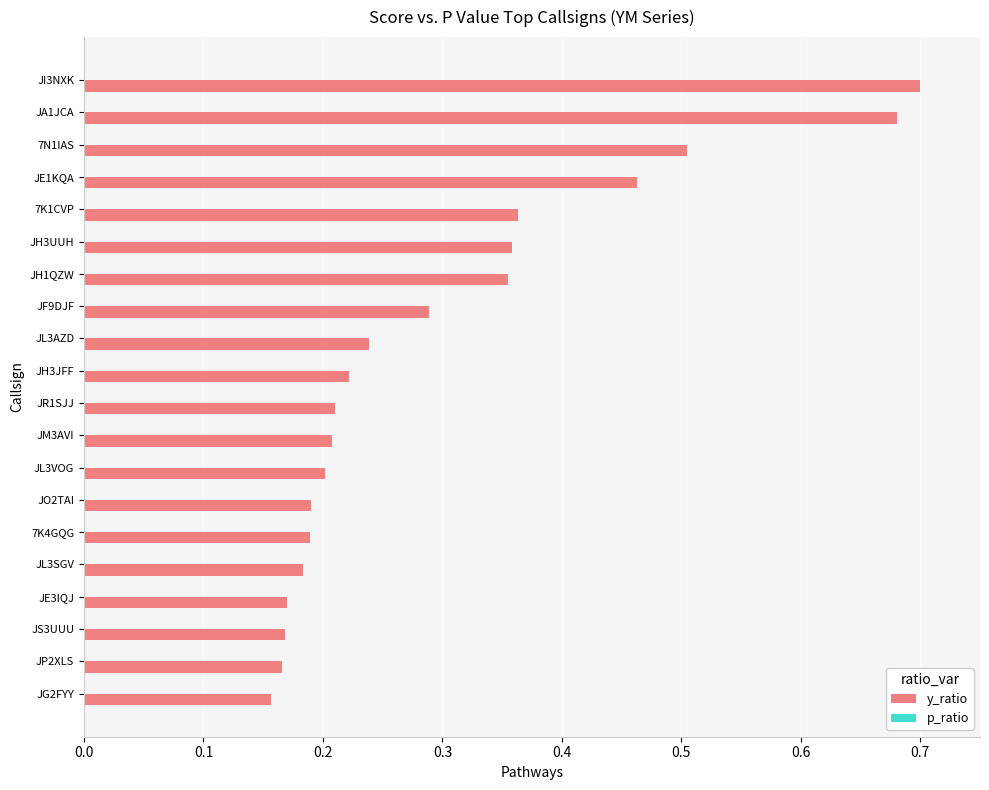

The value of y_ratio at JA1JCA is 0.7. True or false?

True